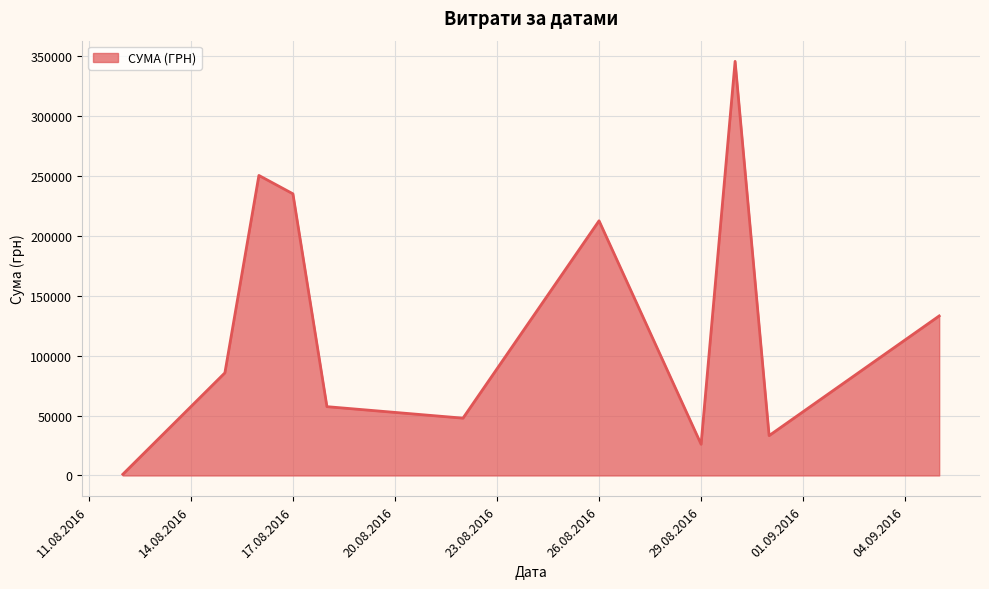

What is the greatest value displayed?

345687.3